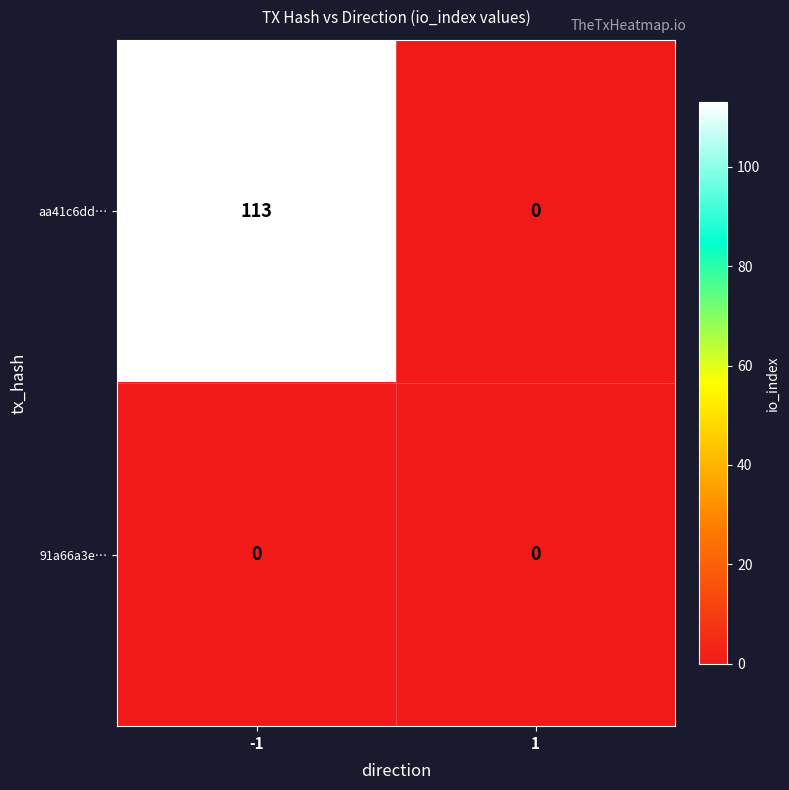

What is the total value across all series at -1?

113